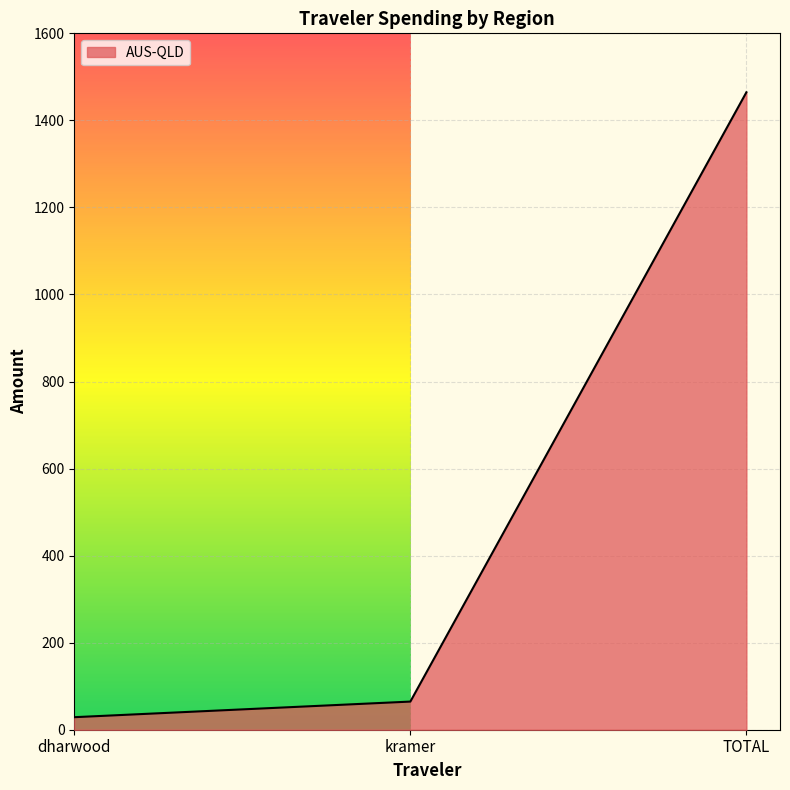

What is the difference between the maximum and second lowest values?

1399.9